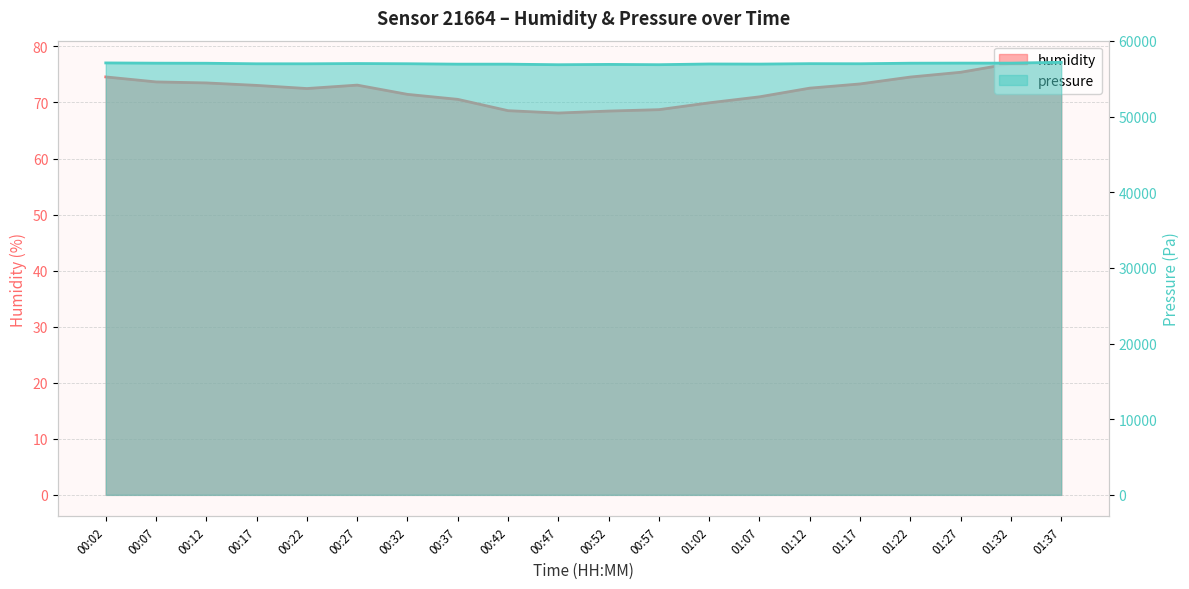

Is it true that humidity equals 17.1 at 01:37?

False